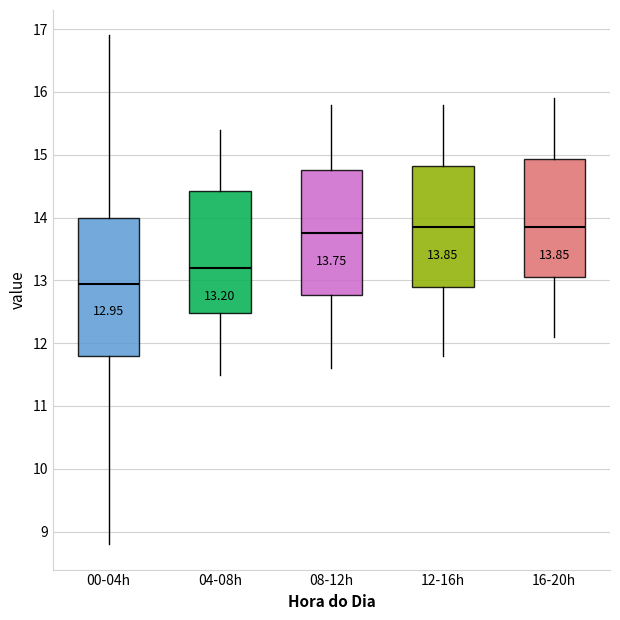

Which box is the tallest, from its lower edge to its upper edge?

00-04h